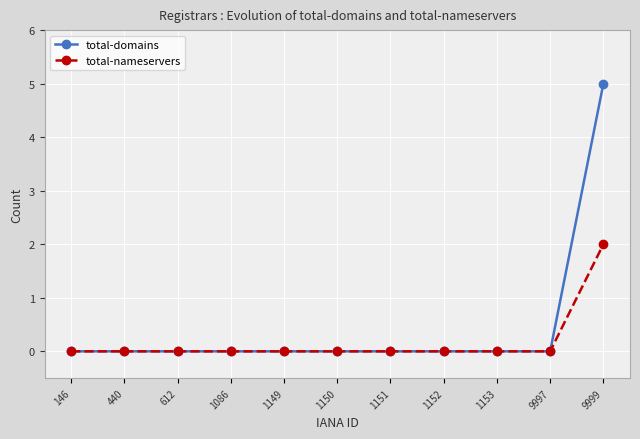

Is it true that total-nameservers equals 0 at 1150?

True